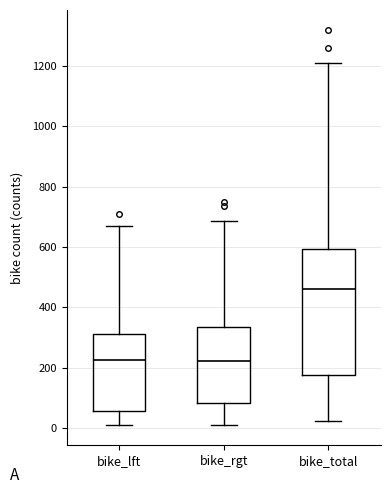

Reading left to right, transcribe this box plot: for each box, give where its median line is, the range the box spans, and where its two whiskers end, as read against the y-axis. The values are not printed on the chart, so give them approximately, as read against the axis.

bike_lft: median 220, box 60 to 320, whiskers 20 to 660
bike_rgt: median 220, box 80 to 340, whiskers 0 to 680
bike_total: median 460, box 180 to 600, whiskers 20 to 1200